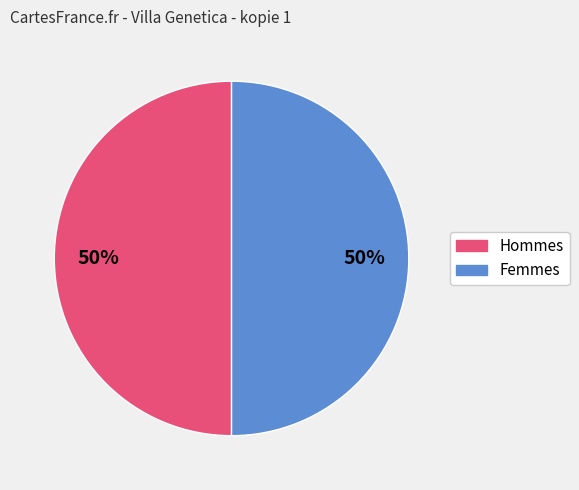

To the nearest percent, what is the average slice percentage?

50%